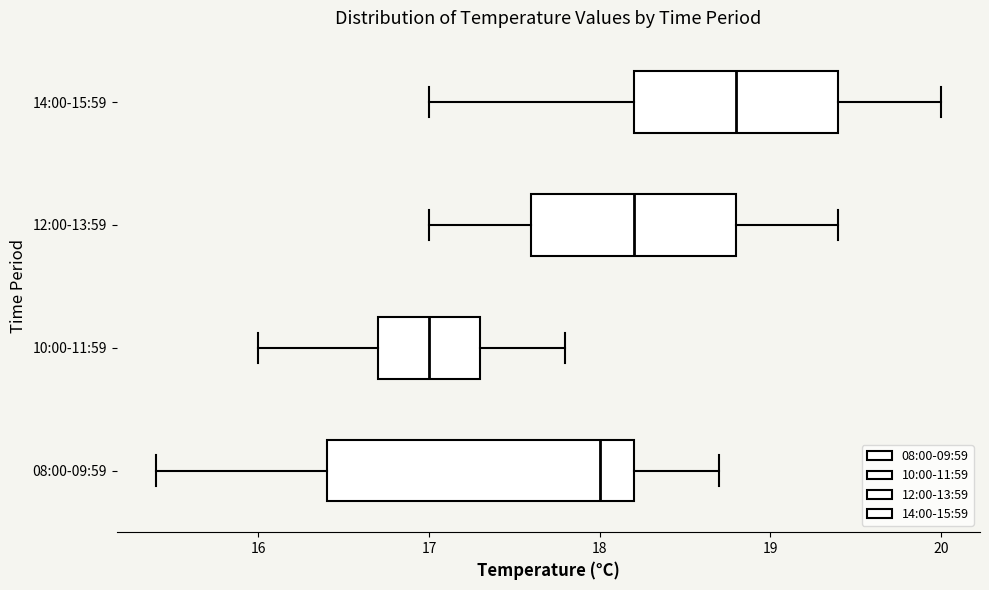

Comparing the boxes themselves (not the whiskers), which one is the widest?

08:00-09:59